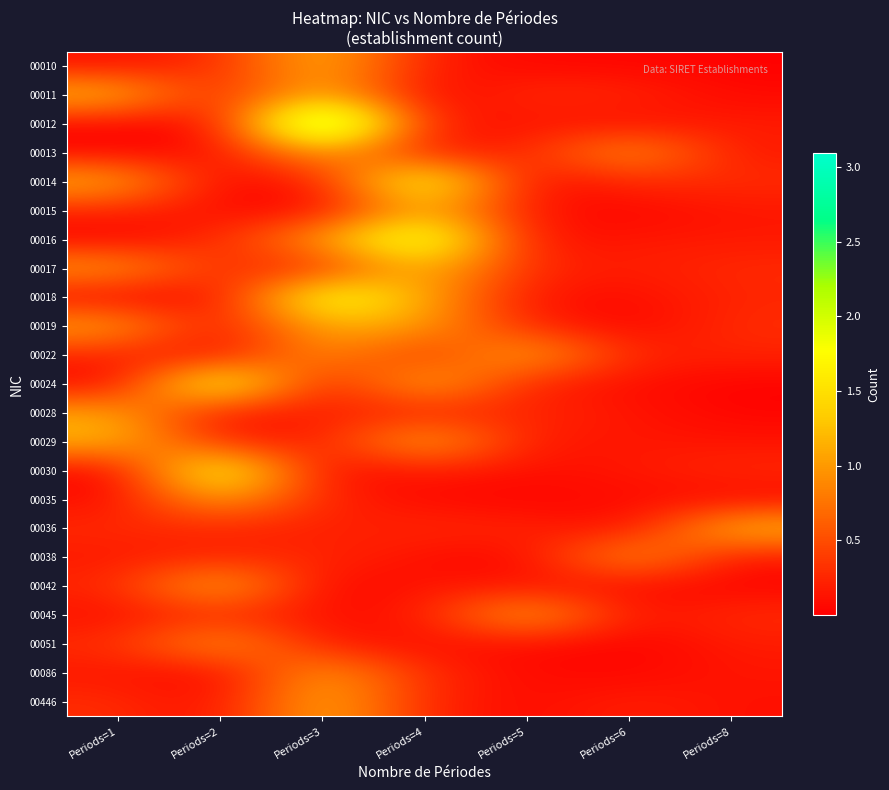

Reading left to right, extract all data points from this chart.

00010: Periods=1=0.1	Periods=2=0.3	Periods=3=1.2	Periods=4=0.2	Periods=5=0.0	Periods=6=0.0	Periods=8=0.0
00011: Periods=1=1.3	Periods=2=0.2	Periods=3=1.2	Periods=4=0.0	Periods=5=0.3	Periods=6=0.2	Periods=8=0.1
00012: Periods=1=0.1	Periods=2=0.1	Periods=3=3.1	Periods=4=0.2	Periods=5=0.1	Periods=6=0.1	Periods=8=0.2
00013: Periods=1=0.0	Periods=2=0.1	Periods=3=1.1	Periods=4=0.1	Periods=5=0.2	Periods=6=1.1	Periods=8=0.2
00014: Periods=1=1.2	Periods=2=0.0	Periods=3=0.2	Periods=4=2.1	Periods=5=0.0	Periods=6=0.3	Periods=8=0.3
00015: Periods=1=0.2	Periods=2=0.1	Periods=3=0.0	Periods=4=1.2	Periods=5=0.1	Periods=6=0.0	Periods=8=0.1
00016: Periods=1=0.0	Periods=2=0.3	Periods=3=1.1	Periods=4=2.2	Periods=5=0.1	Periods=6=0.2	Periods=8=0.2
00017: Periods=1=1.1	Periods=2=0.3	Periods=3=0.2	Periods=4=1.3	Periods=5=0.3	Periods=6=0.2	Periods=8=0.3
00018: Periods=1=0.0	Periods=2=0.1	Periods=3=2.0	Periods=4=1.1	Periods=5=0.1	Periods=6=0.1	Periods=8=0.2
00019: Periods=1=1.1	Periods=2=0.1	Periods=3=1.2	Periods=4=1.0	Periods=5=0.2	Periods=6=0.0	Periods=8=0.3
00022: Periods=1=0.2	Periods=2=0.1	Periods=3=1.0	Periods=4=0.2	Periods=5=1.2	Periods=6=0.2	Periods=8=0.2
00024: Periods=1=0.0	Periods=2=2.1	Periods=3=0.0	Periods=4=1.3	Periods=5=0.2	Periods=6=0.1	Periods=8=0.0
00028: Periods=1=1.1	Periods=2=0.1	Periods=3=0.2	Periods=4=0.2	Periods=5=0.3	Periods=6=0.1	Periods=8=0.0
00029: Periods=1=1.2	Periods=2=0.2	Periods=3=0.2	Periods=4=1.2	Periods=5=0.1	Periods=6=0.2	Periods=8=0.1
00030: Periods=1=0.0	Periods=2=2.0	Periods=3=0.0	Periods=4=0.2	Periods=5=0.1	Periods=6=0.2	Periods=8=0.3
00035: Periods=1=0.1	Periods=2=1.1	Periods=3=0.2	Periods=4=0.1	Periods=5=0.0	Periods=6=0.1	Periods=8=0.0
00036: Periods=1=0.3	Periods=2=0.2	Periods=3=0.2	Periods=4=0.3	Periods=5=0.2	Periods=6=0.1	Periods=8=1.3
00038: Periods=1=0.2	Periods=2=0.2	Periods=3=0.3	Periods=4=0.1	Periods=5=0.0	Periods=6=1.1	Periods=8=0.1
00042: Periods=1=0.2	Periods=2=1.3	Periods=3=0.0	Periods=4=0.2	Periods=5=0.1	Periods=6=0.1	Periods=8=0.0
00045: Periods=1=0.1	Periods=2=0.3	Periods=3=0.1	Periods=4=0.2	Periods=5=1.2	Periods=6=0.1	Periods=8=0.3
00051: Periods=1=0.3	Periods=2=1.1	Periods=3=0.1	Periods=4=0.1	Periods=5=0.1	Periods=6=0.0	Periods=8=0.2
00086: Periods=1=0.2	Periods=2=0.0	Periods=3=1.1	Periods=4=0.3	Periods=5=0.1	Periods=6=0.0	Periods=8=0.1
00446: Periods=1=0.3	Periods=2=0.1	Periods=3=1.2	Periods=4=0.2	Periods=5=0.1	Periods=6=0.2	Periods=8=0.1